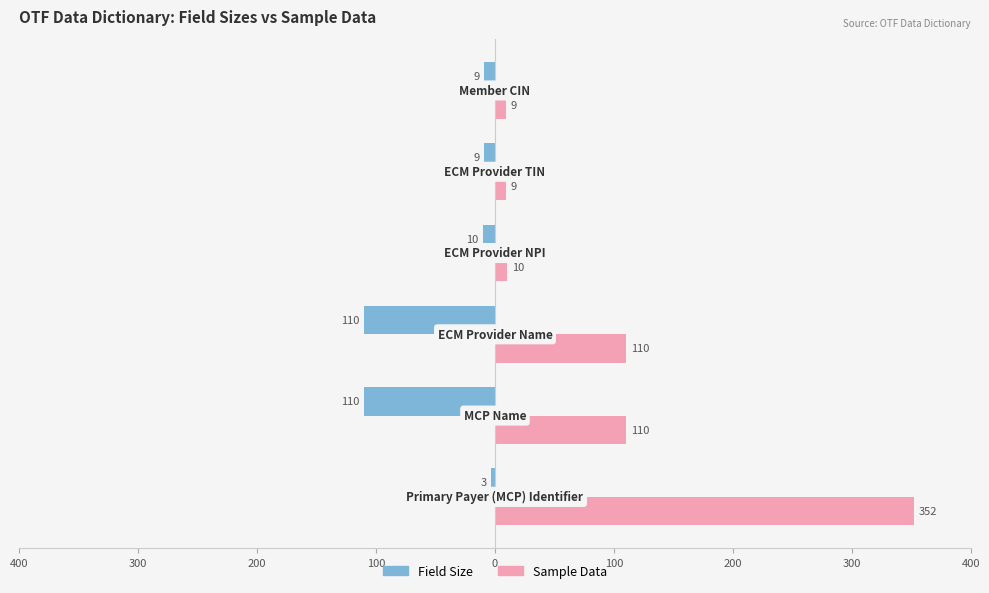

What are all the series names shown in the legend?

Field Size, Sample Data